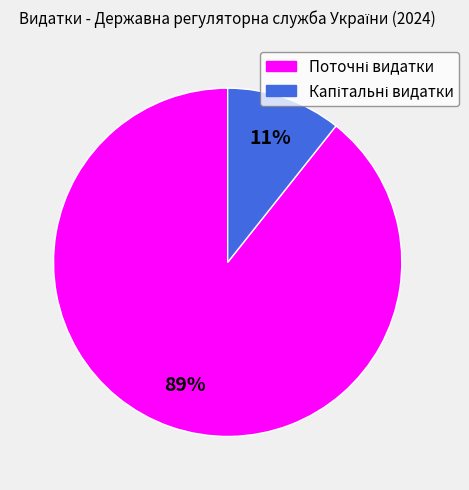

Is there any slice that represents more than half of the pie?

Yes